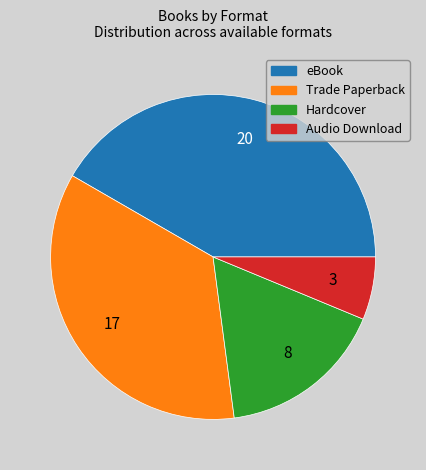

Is the sum of eBook and Audio Download greater than half?

No